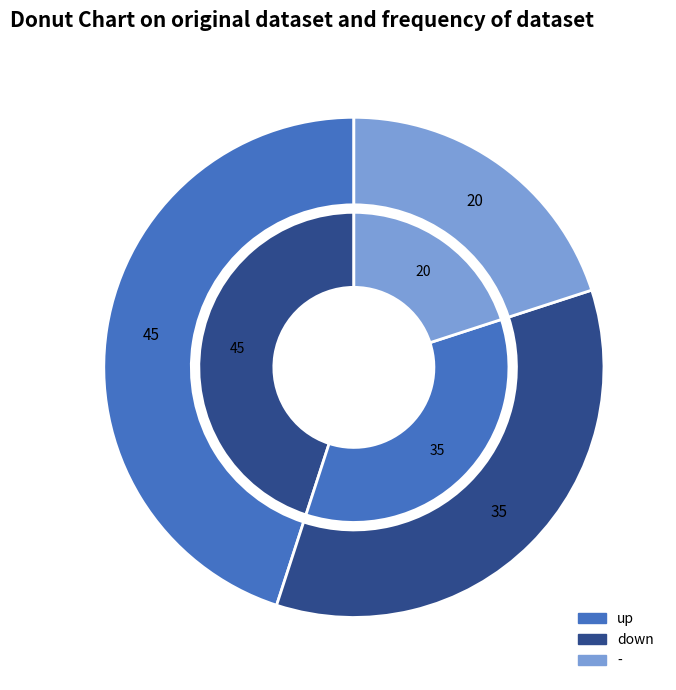

To the nearest percent, what portion does down represent?

35%